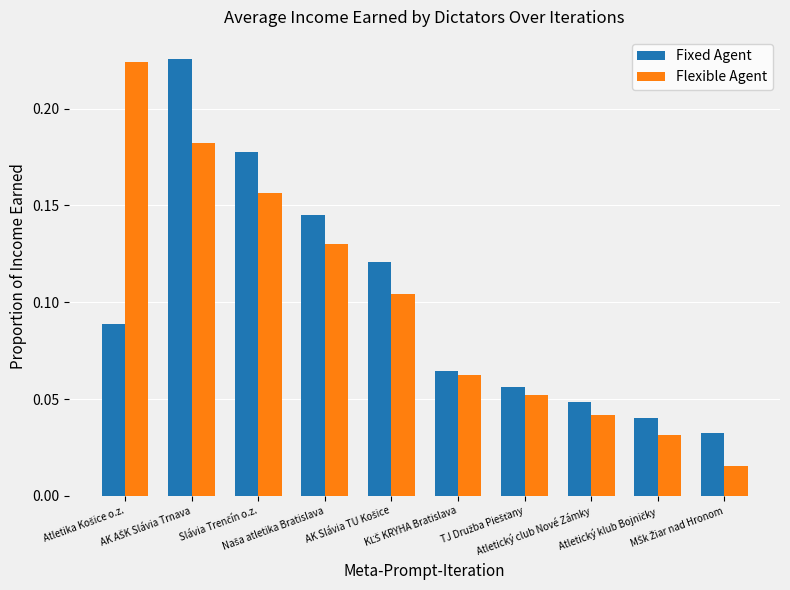

How many Fixed Agent values are between 0 and 1?

10